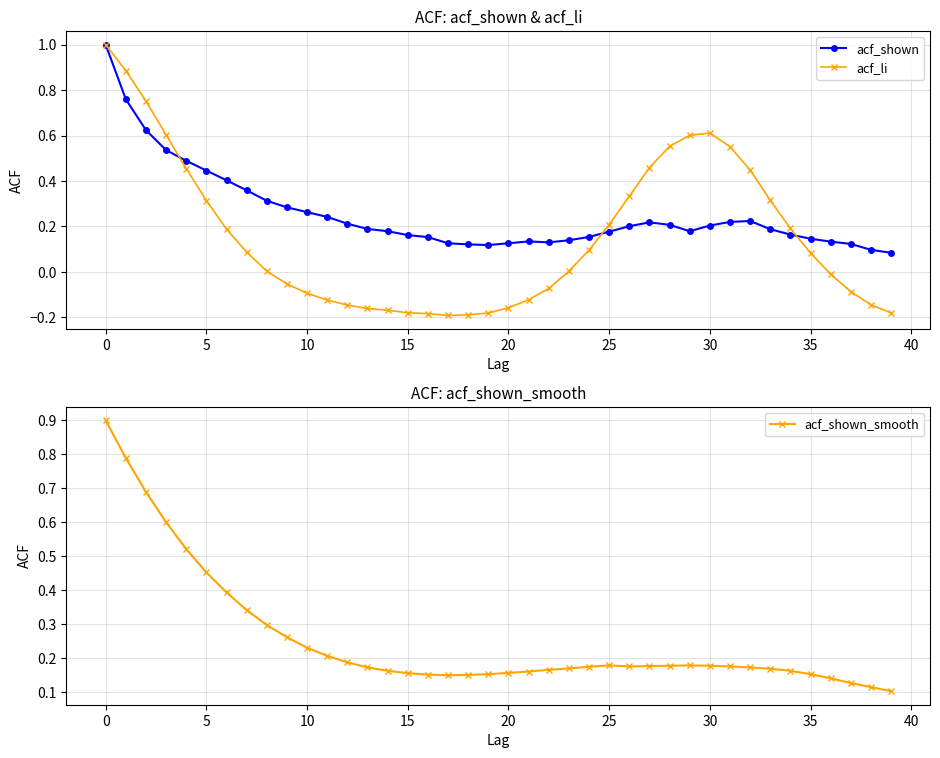

What is the greatest value displayed?

1.0